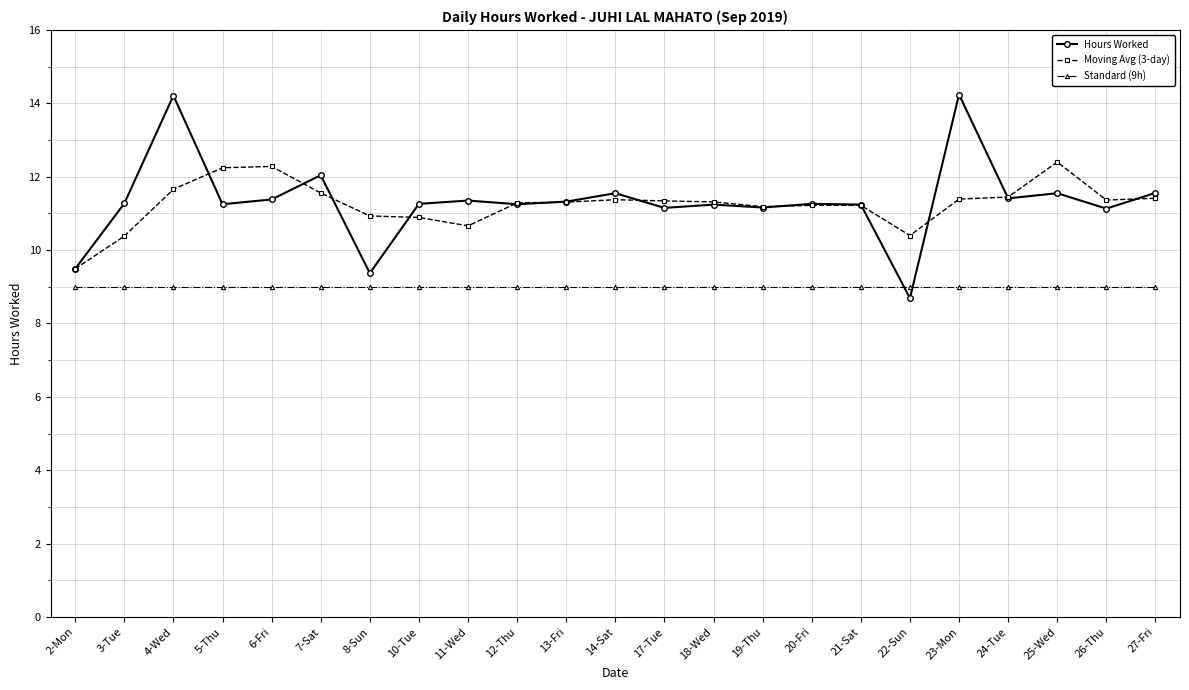

Which series has the widest spread of values?

Hours Worked